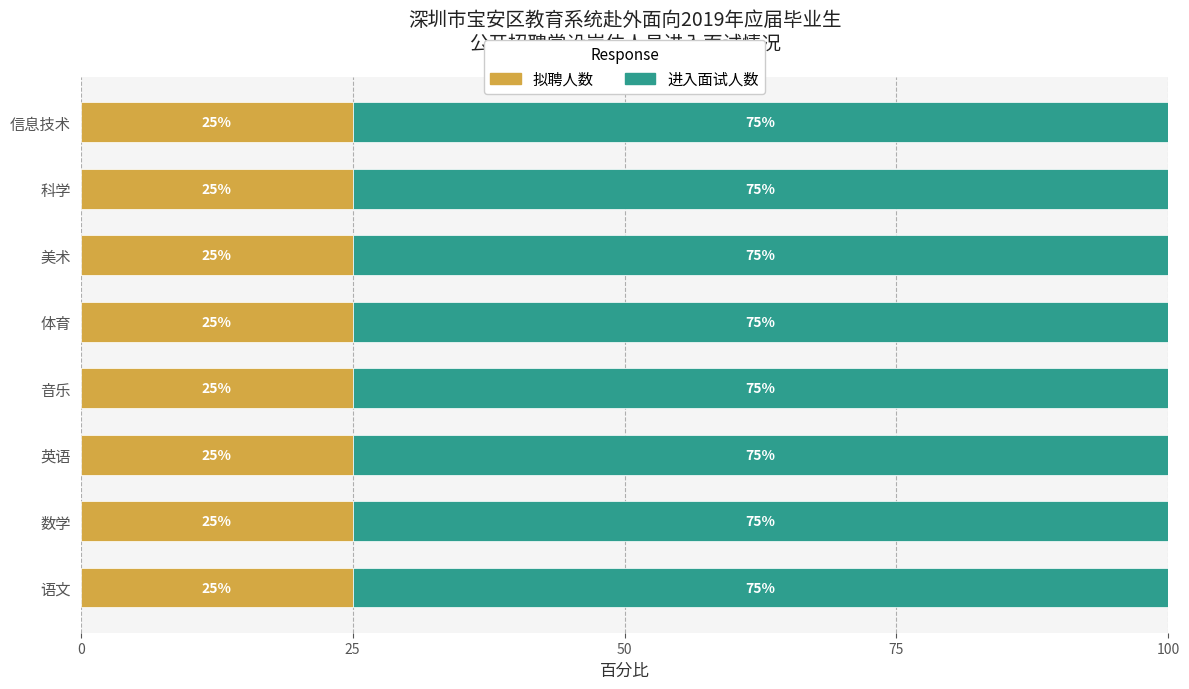

Read the 拟聘人数 value at 数学.

25